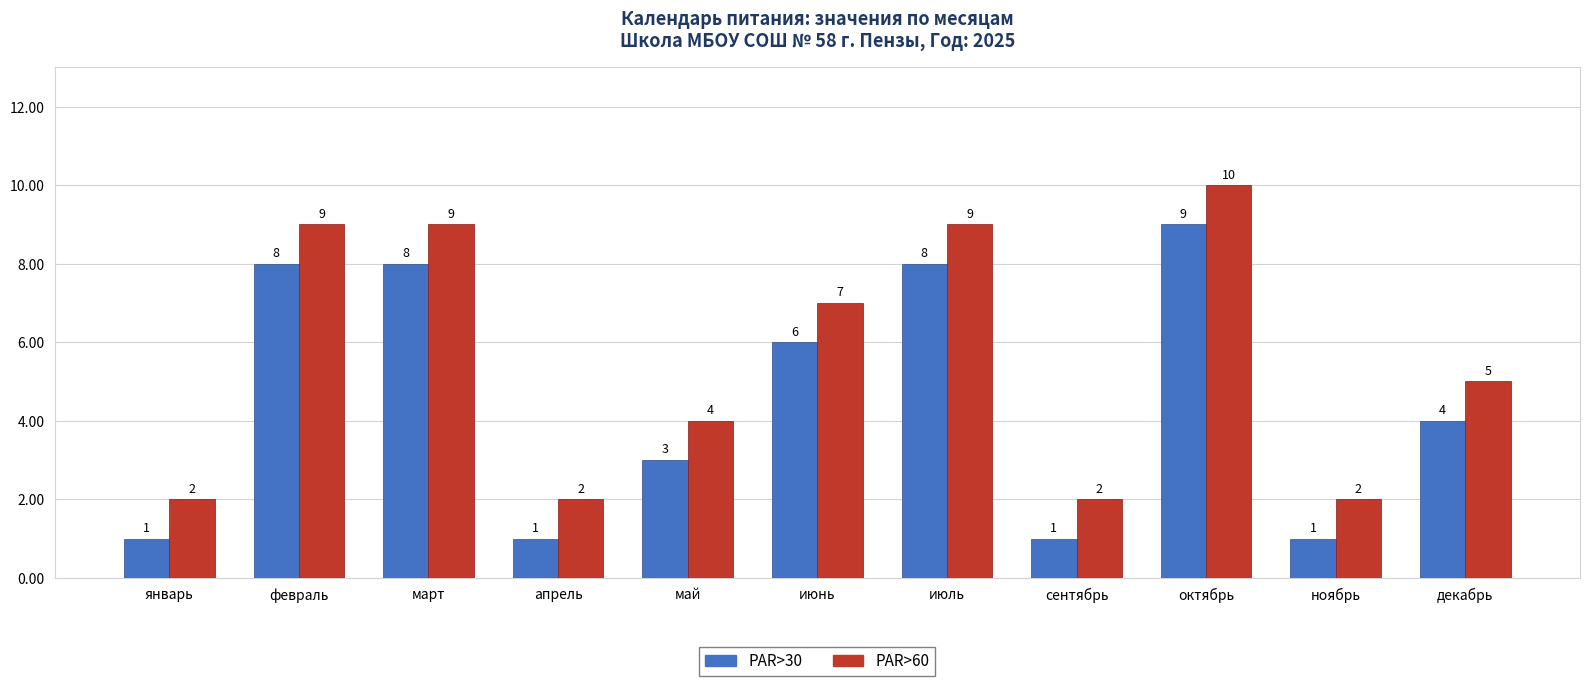

What is the greatest value displayed?

10